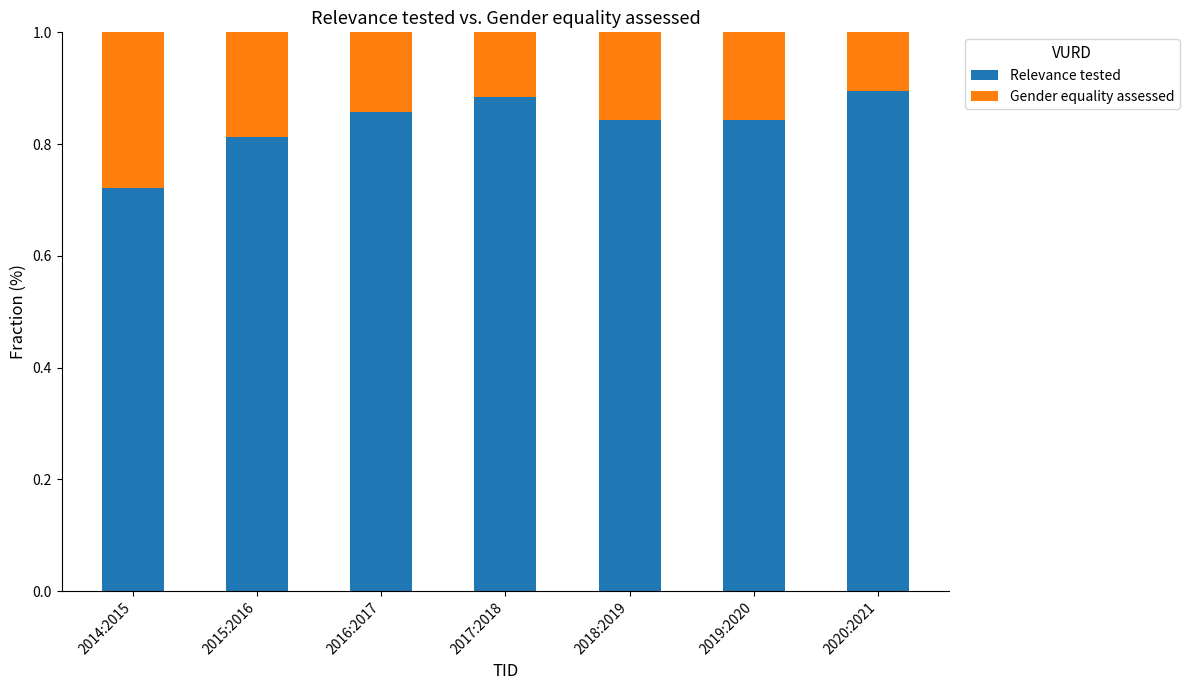

What is the total value across all series at 2017:2018?

1.0